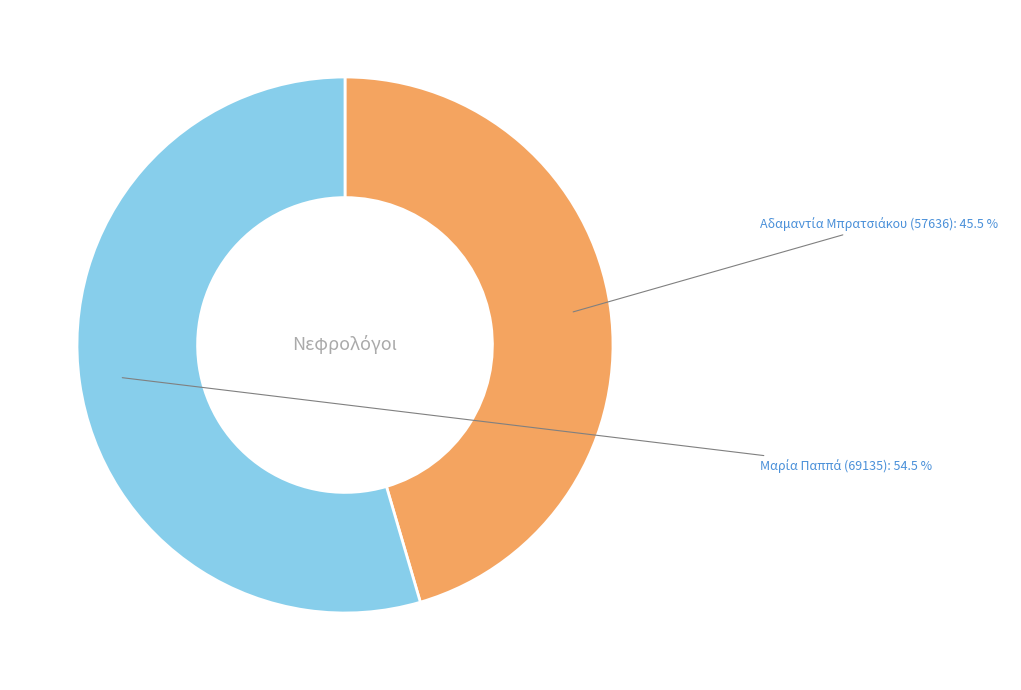

Is there any slice that represents more than half of the pie?

Yes